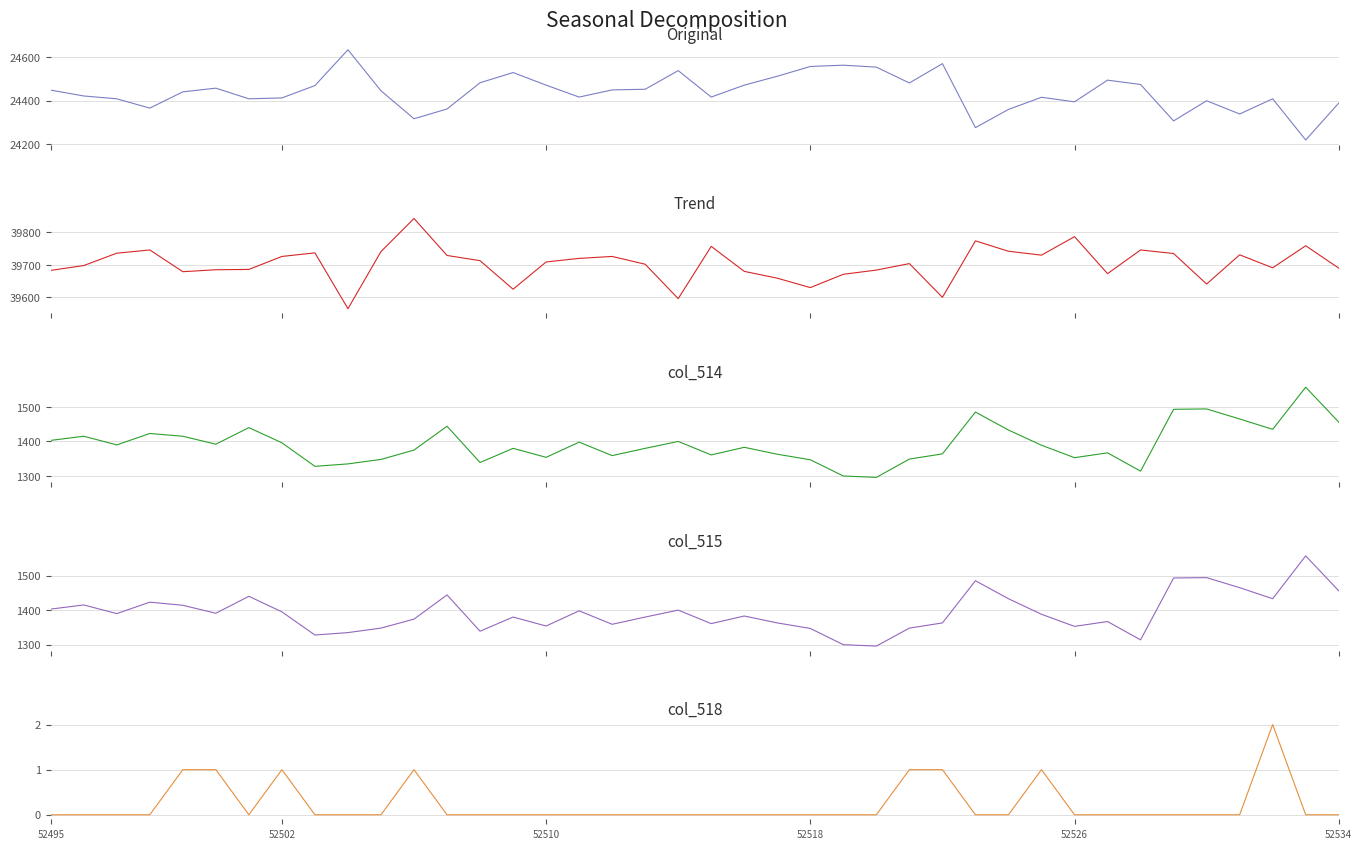

True or false: col_517 has more than 0 interior local peaks.

True